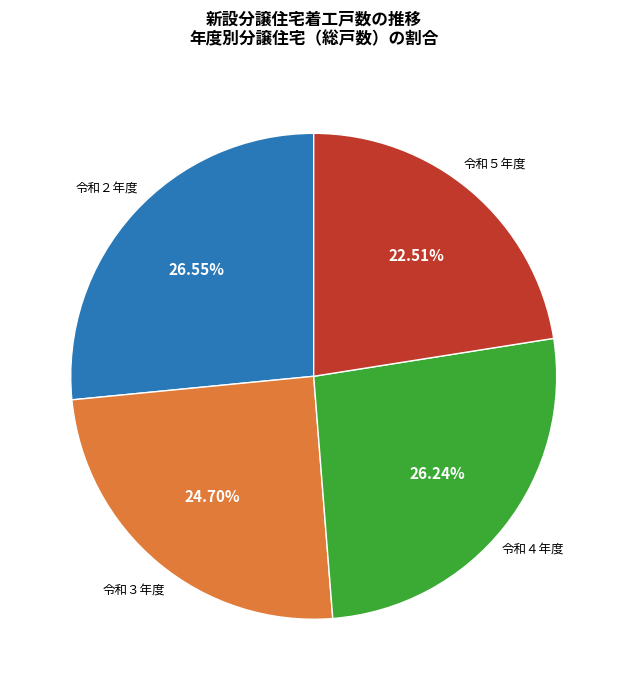

Approximately how many times larger is the value at 令和２年度 compared to 令和３年度?

1.1